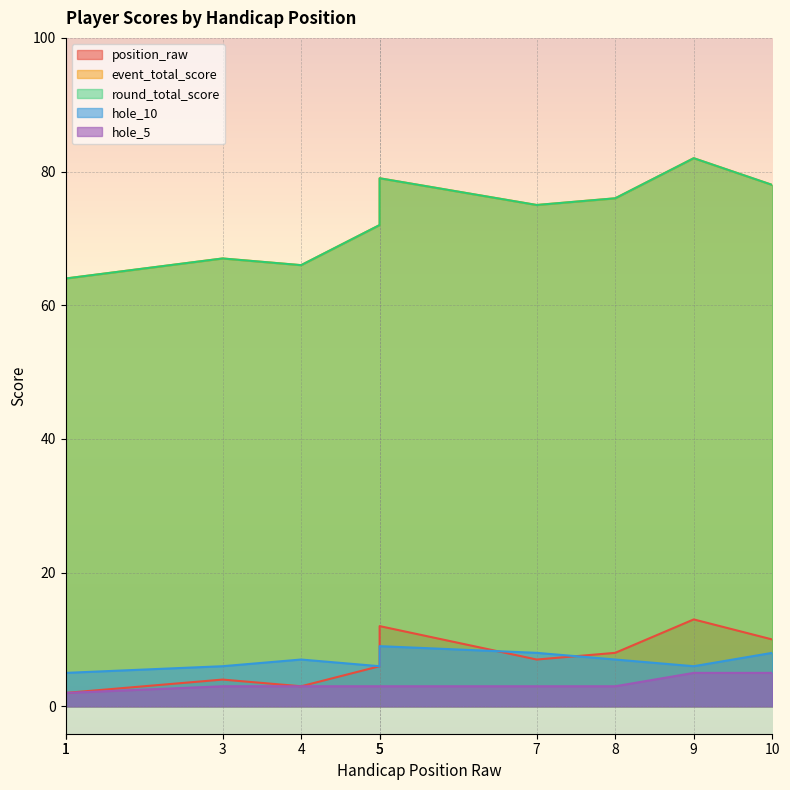

True or false: hole_5 and event_total_score cross at least once.

False